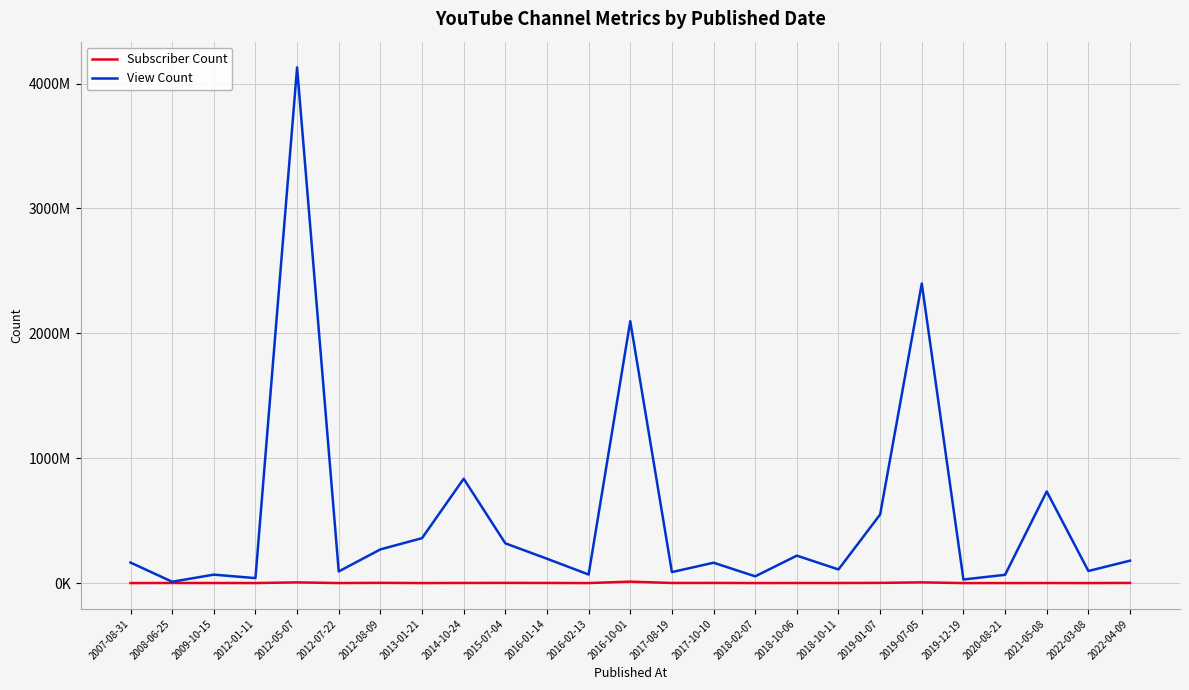

Rank the series by their average value, from lowest to highest.

Subscriber Count, View Count